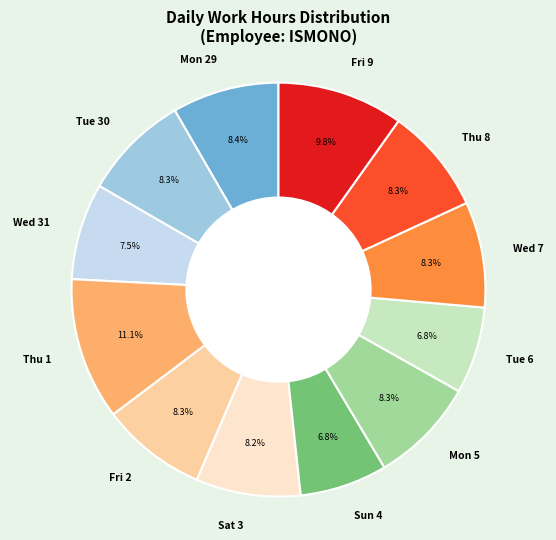

Between Wed 31 and Thu 1, which is larger?

Thu 1